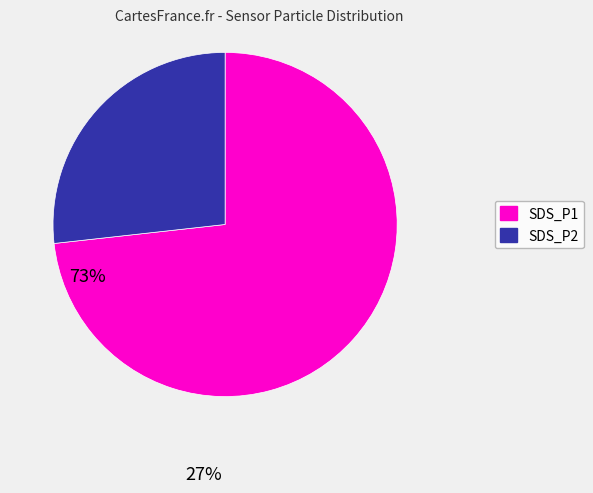

Which category has the biggest portion of the pie?

SDS_P1